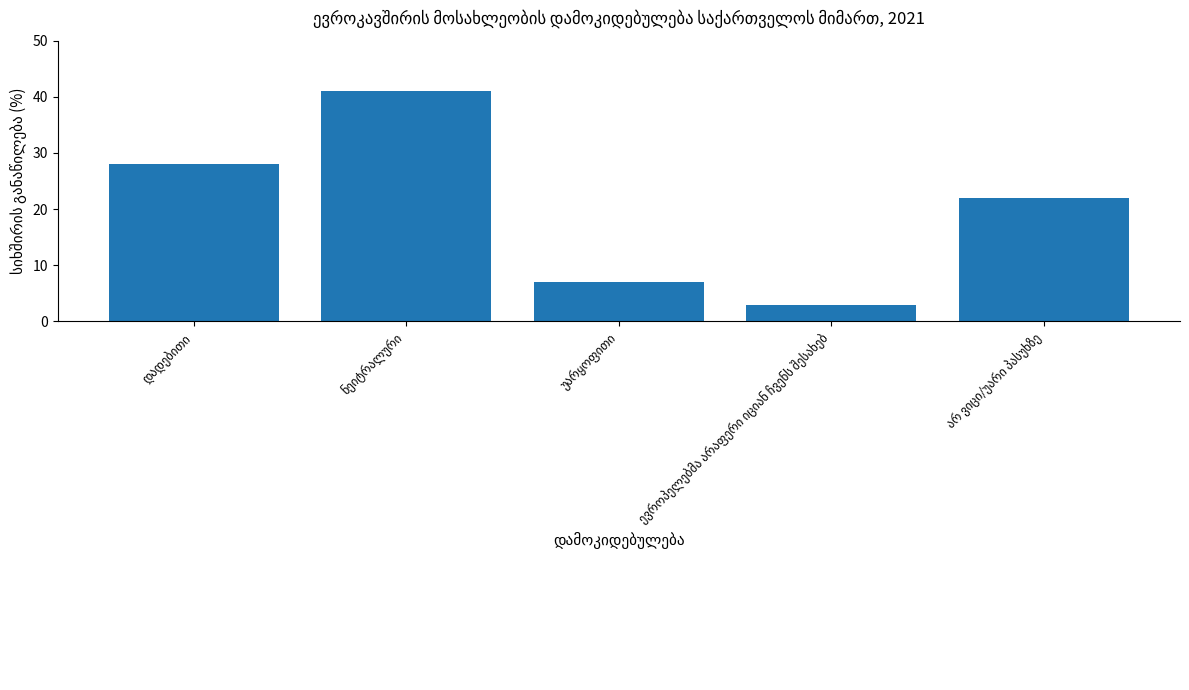

What is the difference between the maximum and minimum values?

38